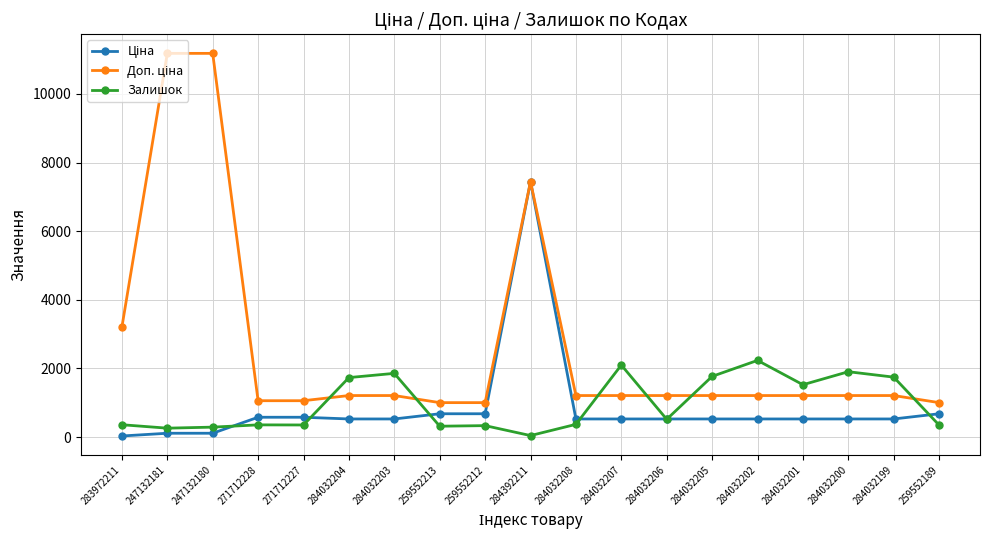

The value of Залишок at 284032199 is 1747.0. True or false?

True